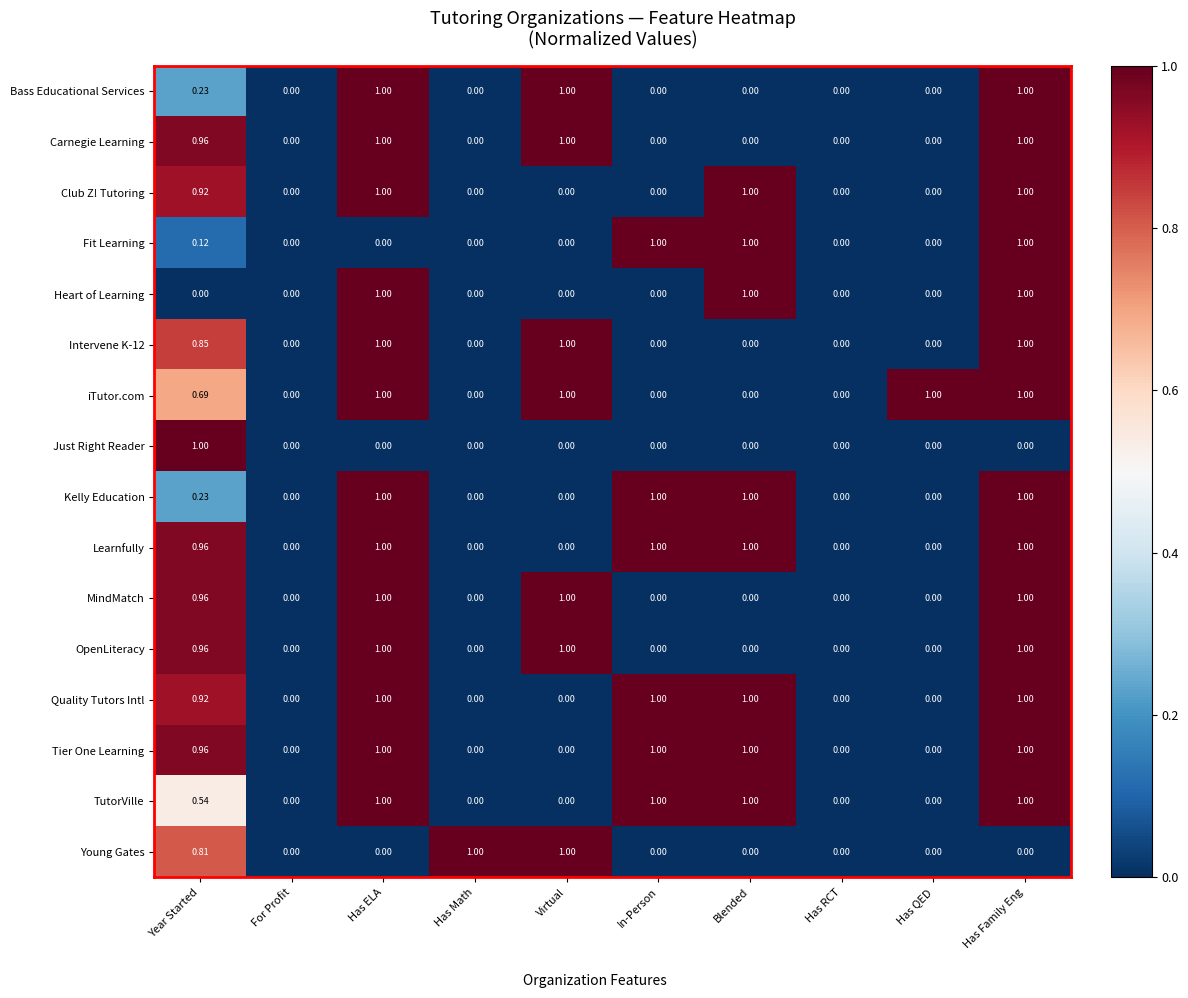

At which category is the sum across all series the highest?

Has Family Eng